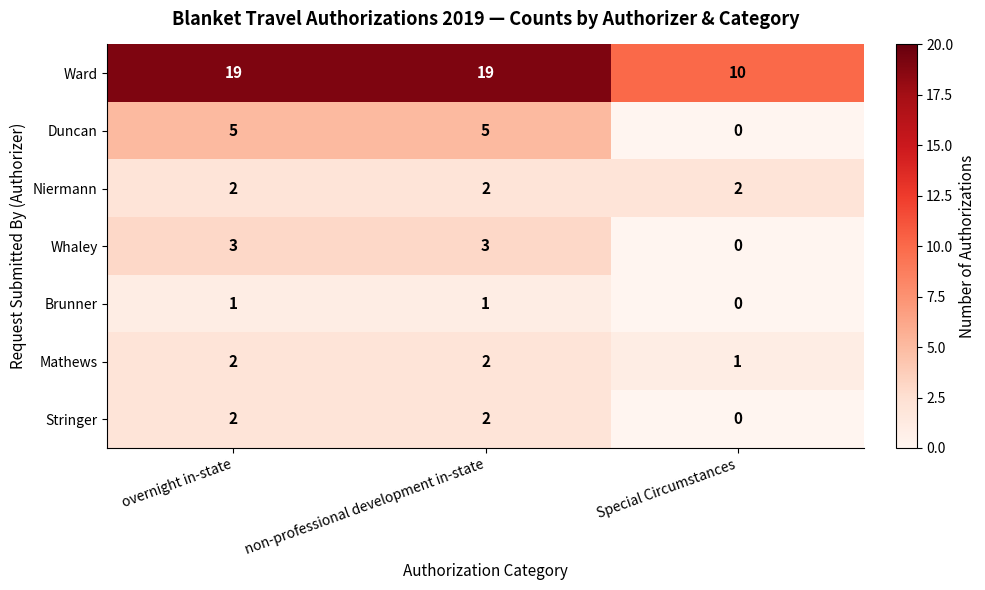

At how many categories does at least one series exceed 3?

3